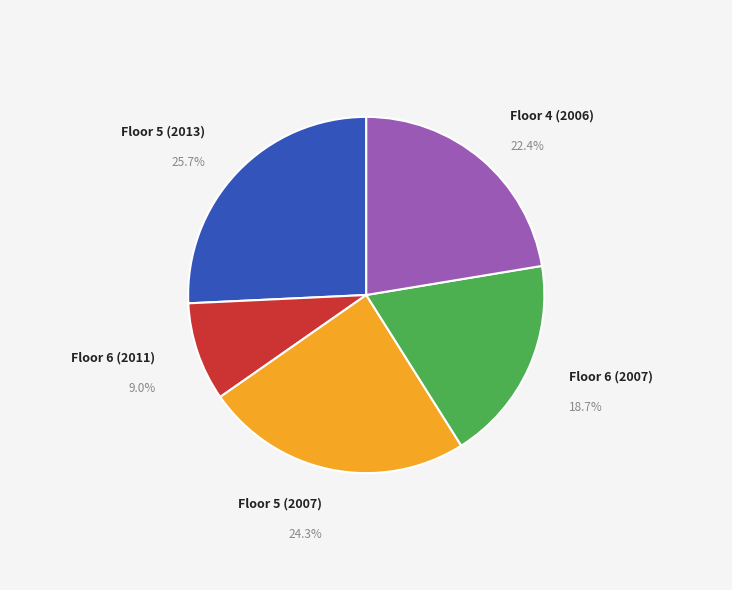

Is the sum of Floor 6 (2007) and Floor 5 (2007) greater than half?

No